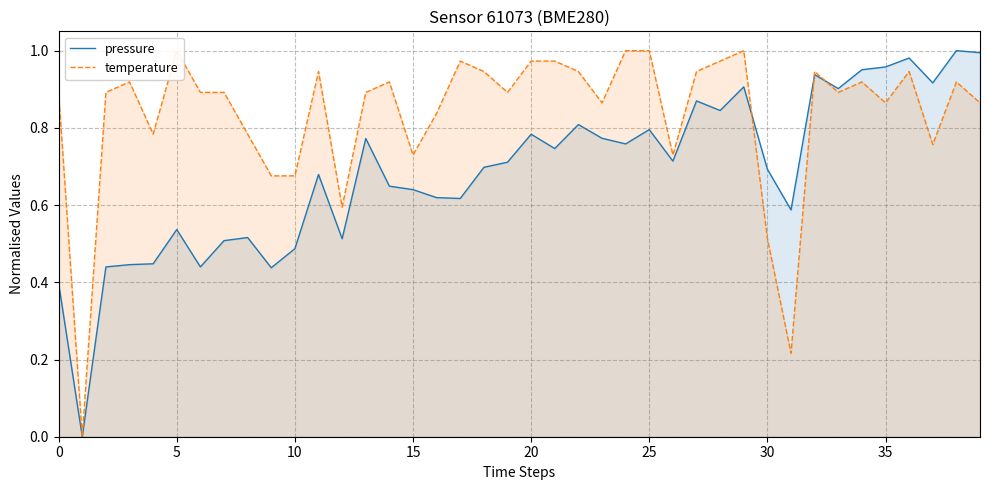

Is it true that pressure equals 0.3 at 35?

False